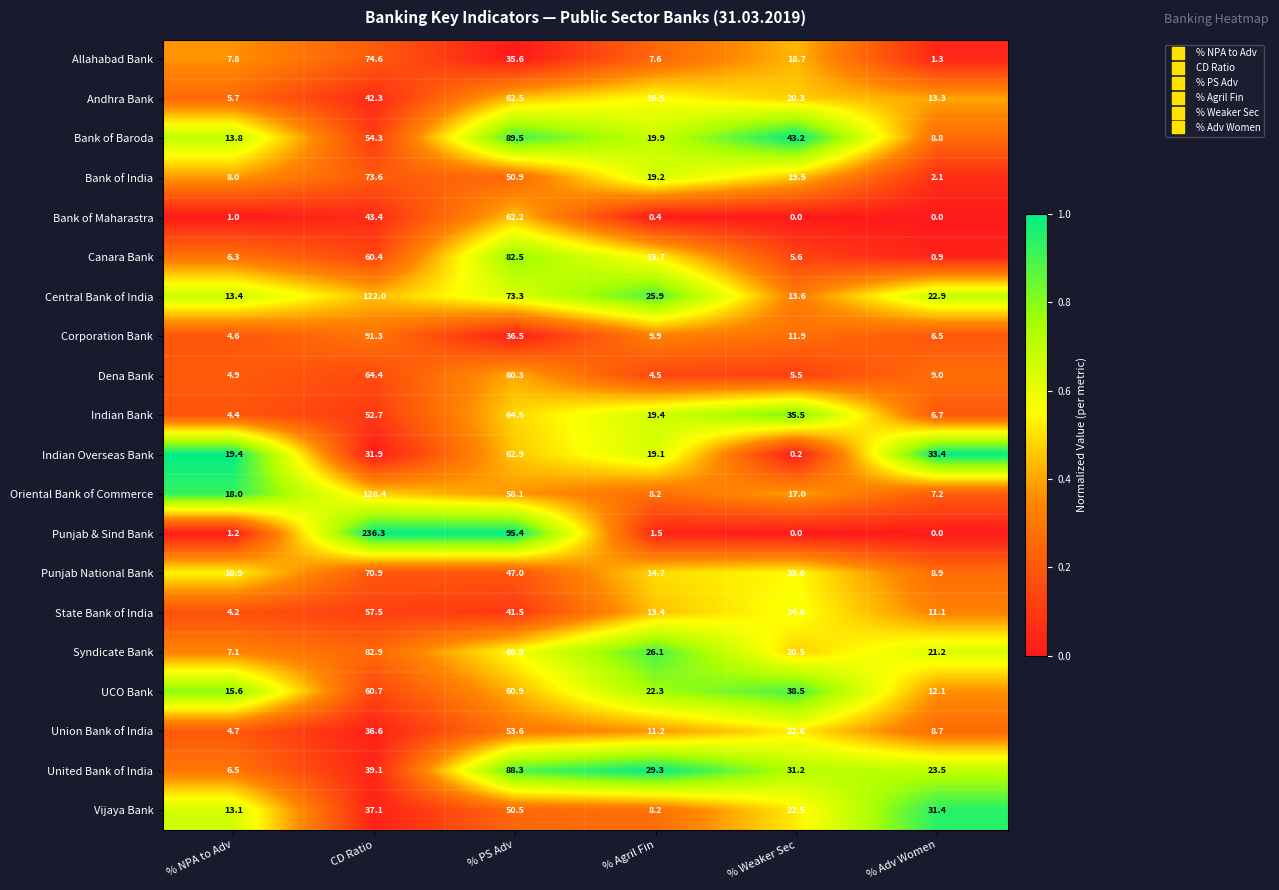

What is the difference between the maximum and minimum values in the Bank of Maharastra series?

62.2